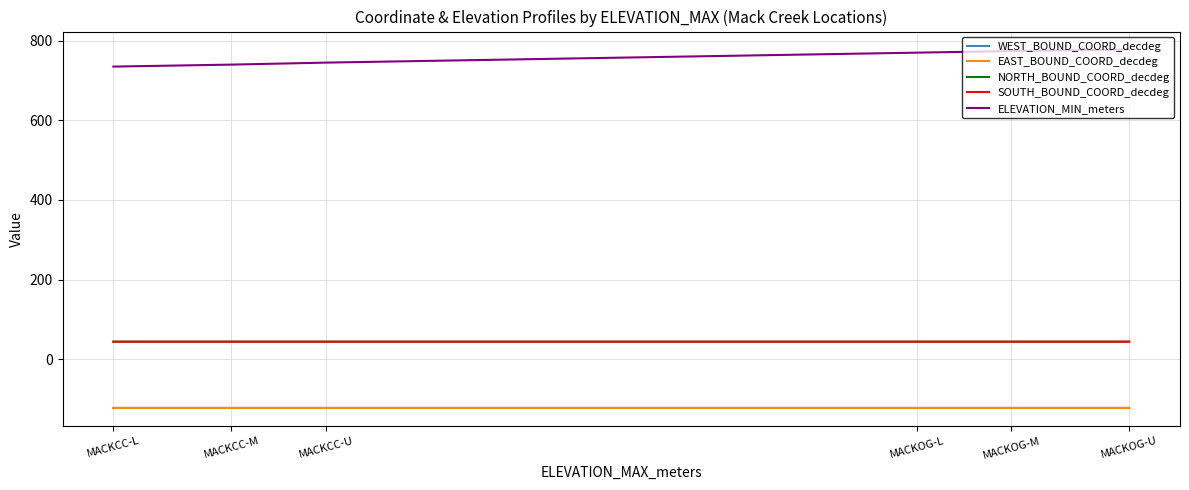

How many lines are shown in the chart?

5